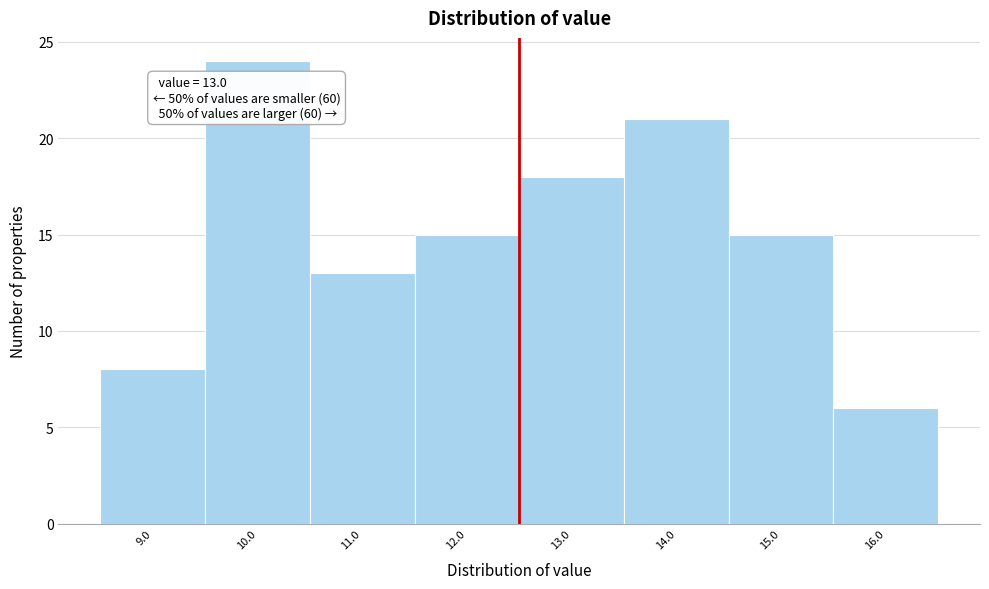

Reading right to left, extract all data points from this chart.

16.0=6	15.0=15	14.0=21	13.0=18	12.0=15	11.0=13	10.0=24	9.0=8